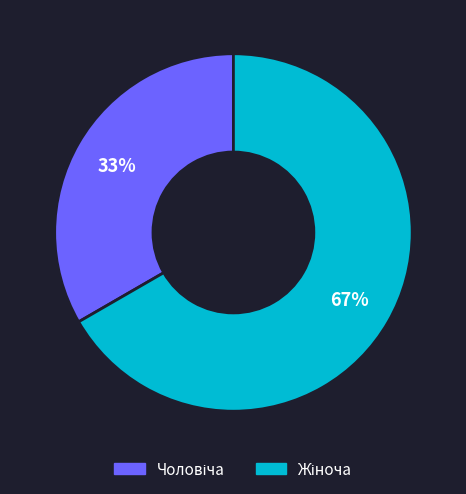

Is there a majority slice in this chart?

Yes